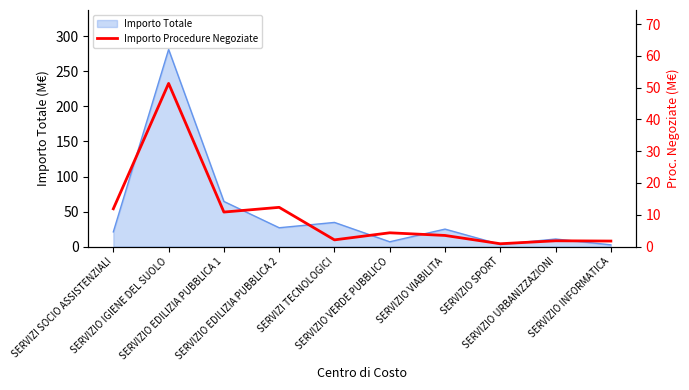

How many interior local peaks (higher than both neighbors) does the data have?

4